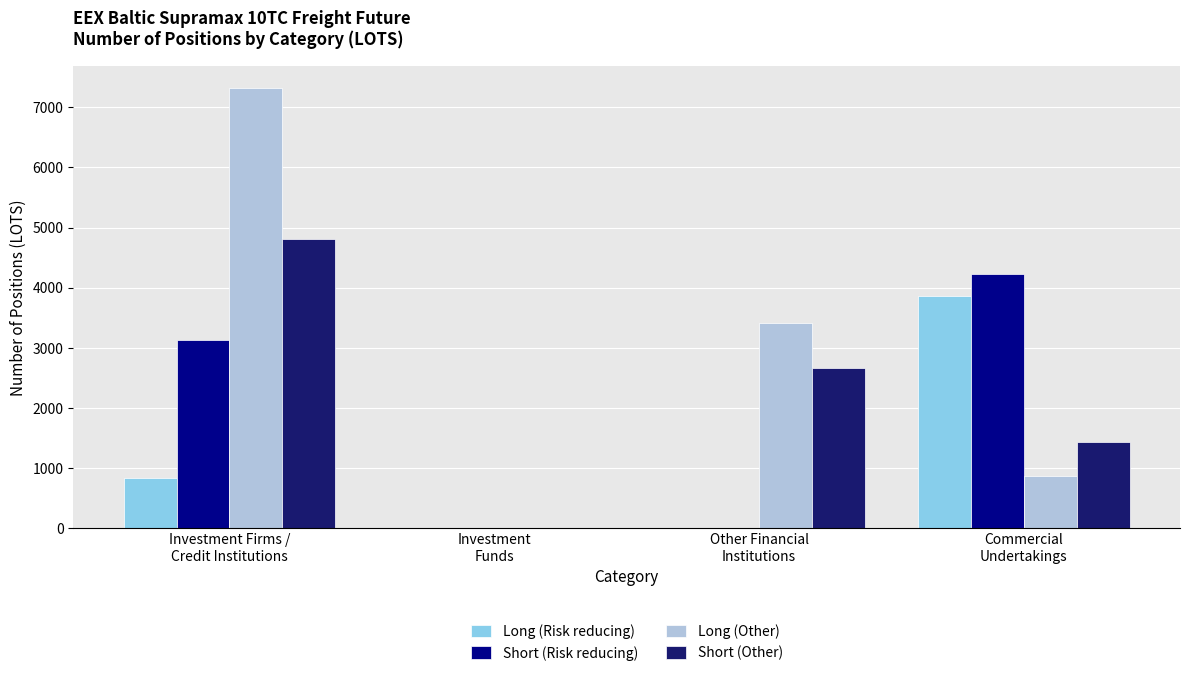

Are the bars horizontal?

No